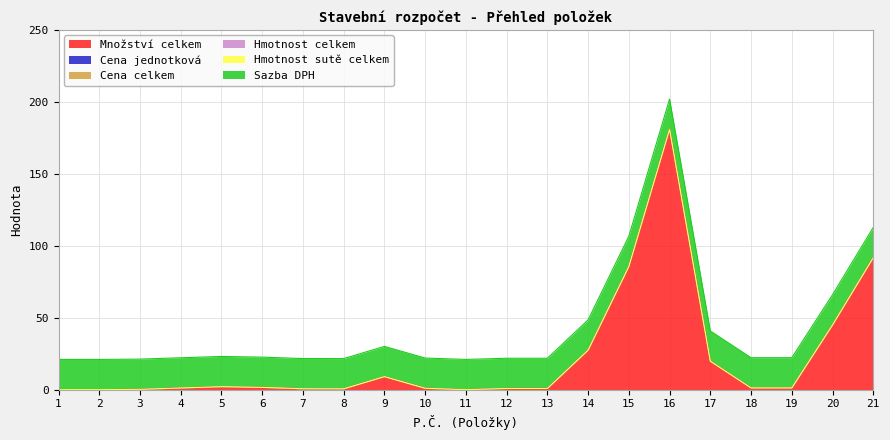

Reading left to right, what are all the values shown in this chart?

Množství celkem: 1=0.1	2=0.0	3=0.3	4=1.2	5=2.1	6=1.6	7=0.7	8=0.6	9=9.1	10=1.0	11=0.0	12=0.9	13=0.9	14=27.5	15=85.6	16=180.9	17=19.8	18=1.2	19=1.2	20=45.0	21=91.7
Cena jednotková: 1=0.0	2=0.0	3=0.0	4=0.0	5=0.0	6=0.0	7=0.0	8=0.0	9=0.0	10=0.0	11=0.0	12=0.0	13=0.0	14=0.0	15=0.0	16=0.0	17=0.0	18=0.0	19=0.0	20=0.0	21=0.0
Cena celkem: 1=0.0	2=0.0	3=0.0	4=0.0	5=0.0	6=0.0	7=0.0	8=0.0	9=0.0	10=0.0	11=0.0	12=0.0	13=0.0	14=0.0	15=0.0	16=0.0	17=0.0	18=0.0	19=0.0	20=0.0	21=0.0
Hmotnost celkem: 1=0.0	2=0.0	3=0.0	4=0.0	5=0.0	6=0.0	7=0.0	8=0.0	9=0.0	10=0.0	11=0.0	12=0.0	13=0.0	14=0.0	15=0.0	16=0.0	17=0.0	18=0.0	19=0.0	20=0.0	21=0.0
Hmotnost sutě celkem: 1=0.0	2=0.0	3=0.0	4=0.0	5=0.0	6=0.0	7=0.0	8=0.0	9=0.0	10=0.0	11=0.0	12=0.0	13=0.0	14=0.0	15=0.0	16=0.0	17=0.0	18=0.0	19=0.0	20=0.0	21=0.0
Sazba DPH: 1=21.0	2=21.0	3=21.0	4=21.0	5=21.0	6=21.0	7=21.0	8=21.0	9=21.0	10=21.0	11=21.0	12=21.0	13=21.0	14=21.0	15=21.0	16=21.0	17=21.0	18=21.0	19=21.0	20=21.0	21=21.0